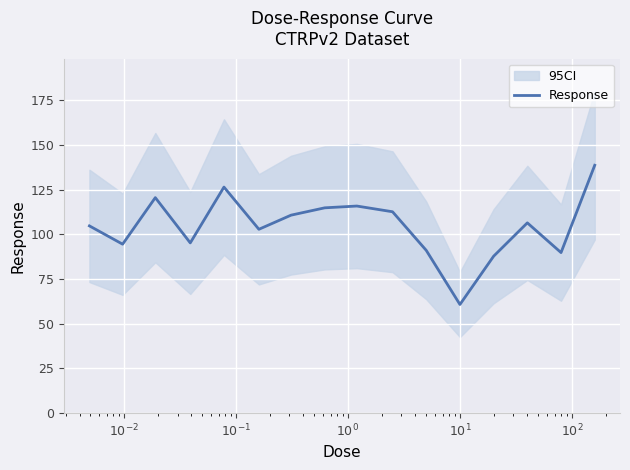

What is the sum of all values?

1672.2